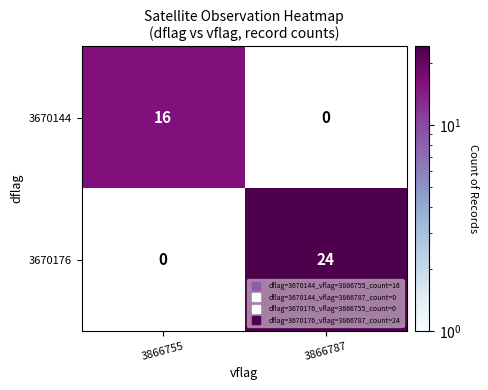

At which label is 3670176 closest to 12?

3866755